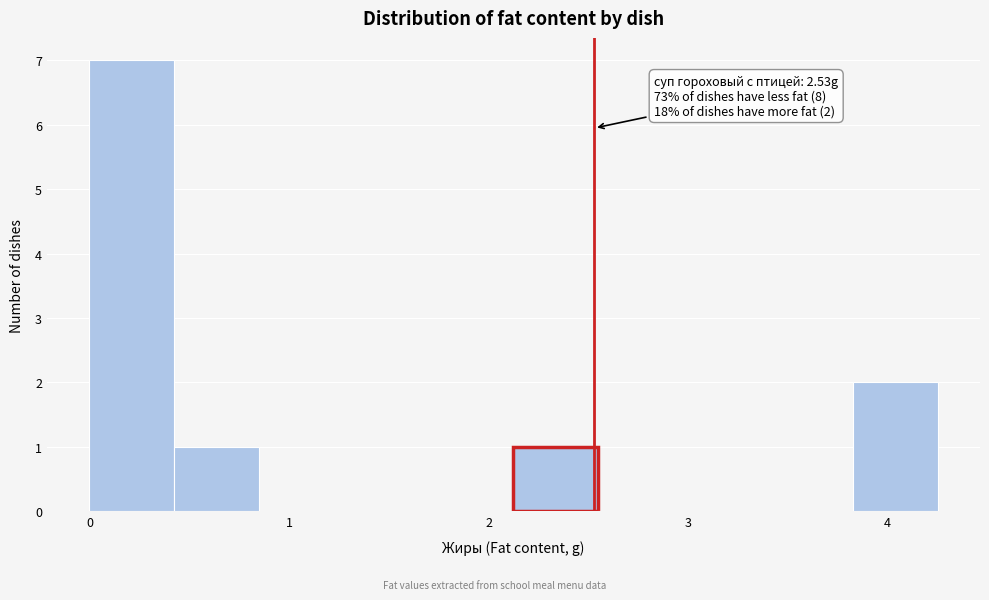

Which range on the x-axis has the tallest bar?

0.0 to 0.4